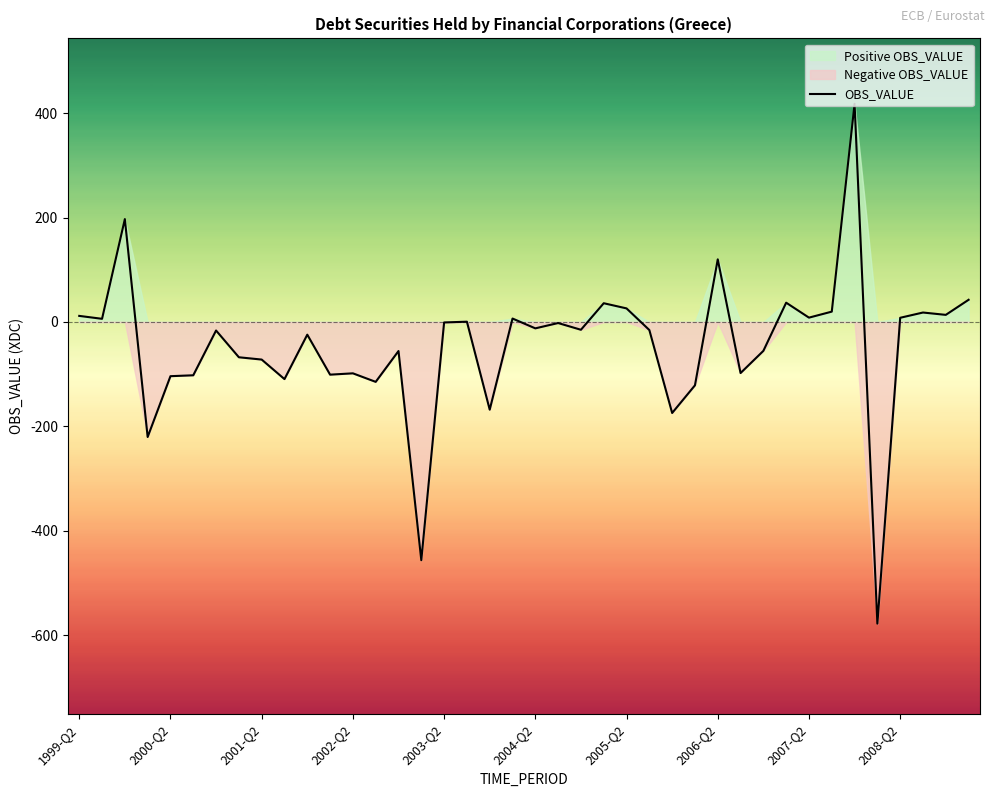

How many series are shown in this chart?

1